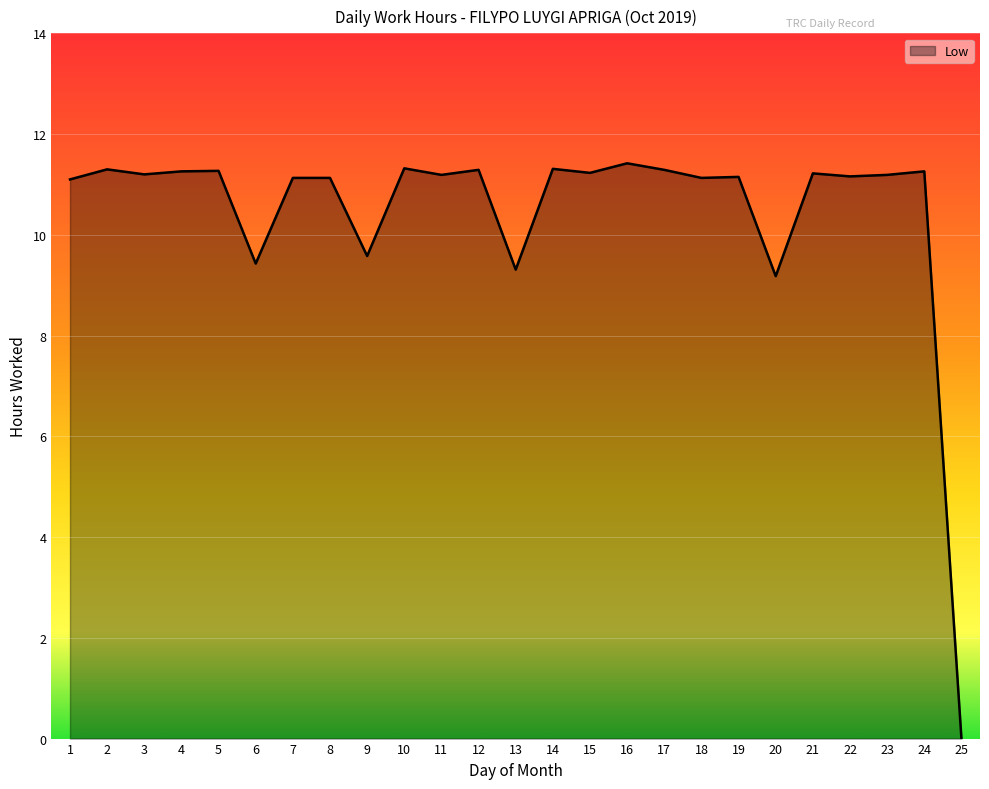

What is the greatest value displayed?

11.4